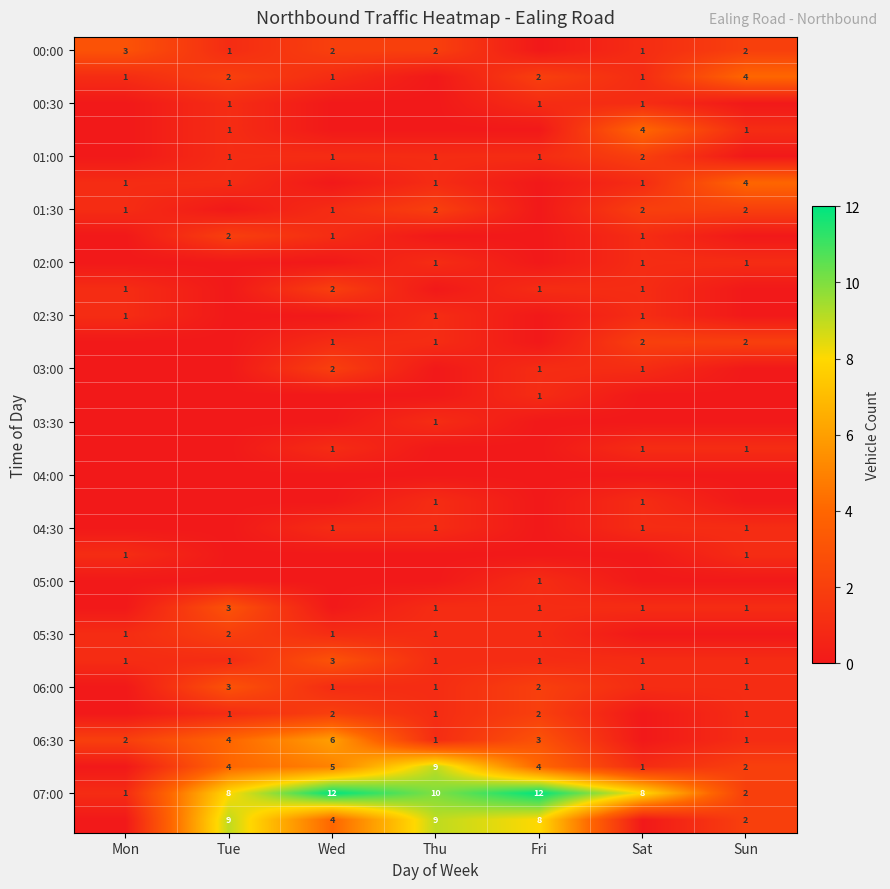

At how many categories does at least one series exceed 6?

5